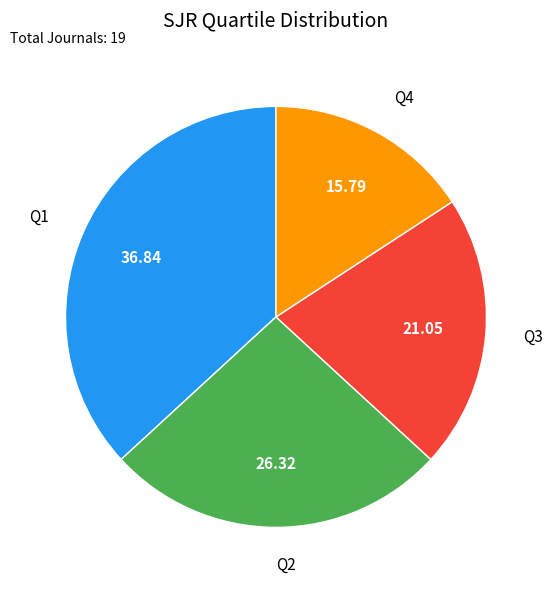

How many segments does this pie chart have?

4